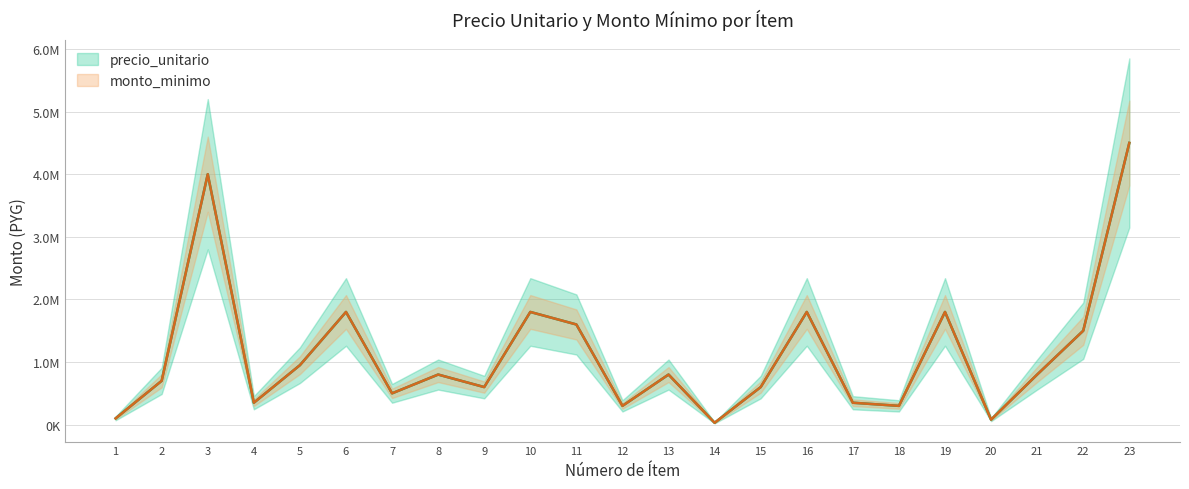

Reading left to right, transcribe all the data shown in this chart.

precio_unitario: 100000	700000	4000000	350000	950000	1800000	500000	800000	600000	1800000	1600000	300000	800000	30000	600000	1800000	350000	300000	1800000	80000	800000	1500000	4500000
monto_minimo: 100000	700000	4000000	350000	950000	1800000	500000	800000	600000	1800000	1600000	300000	800000	30000	600000	1800000	350000	300000	1800000	80000	800000	1500000	4500000